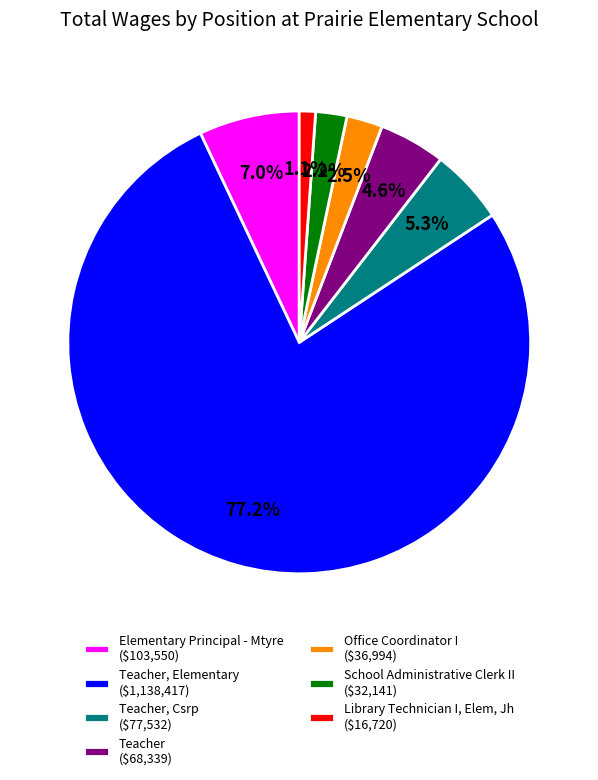

What is the smallest slice in the pie chart?

Library Technician I, Elem, Jh ($16,720)